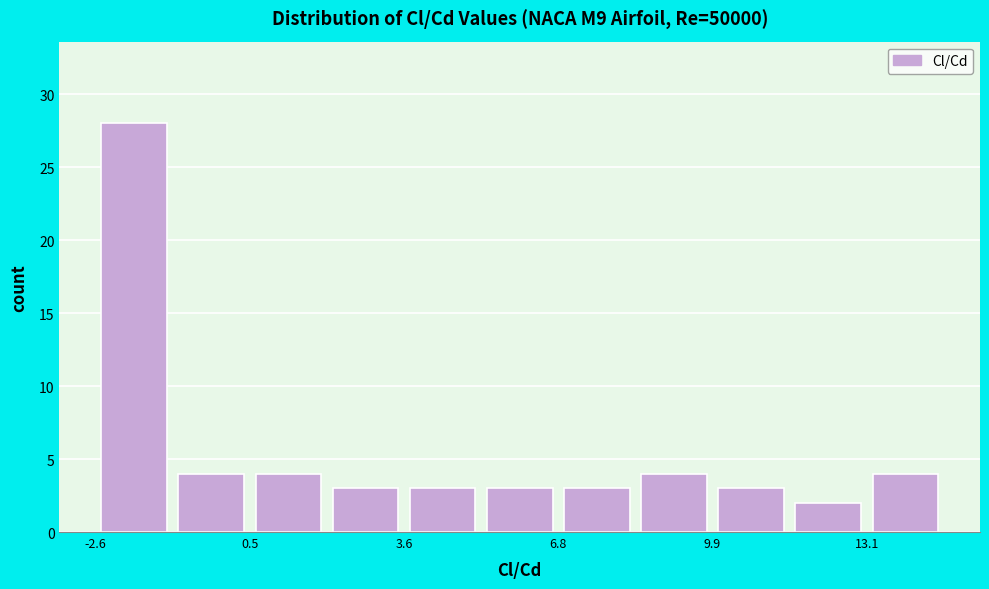

Read against the x-axis, roughly where is the centre of the tallest bar?

-2.0